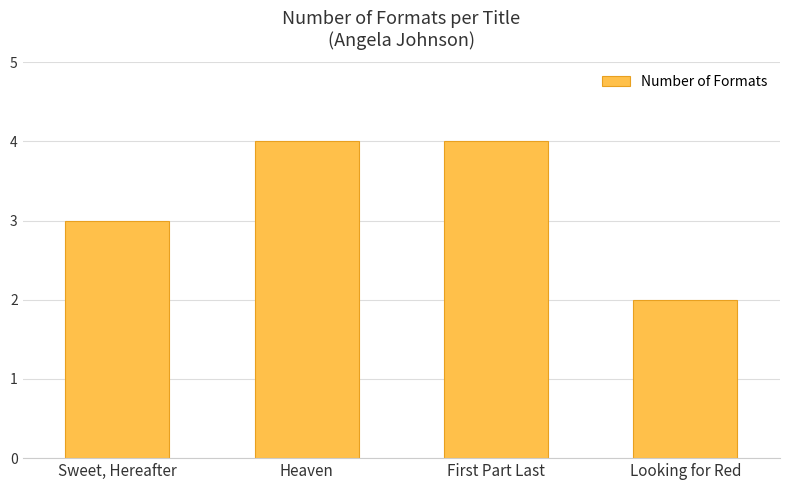

Does the chart contain any negative values?

No